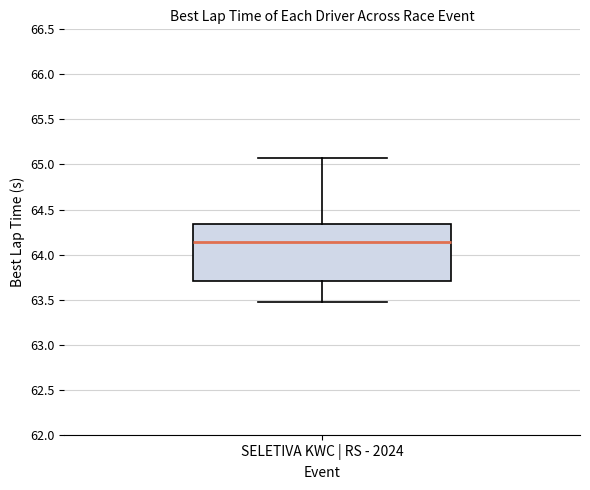

Read this box plot against the y-axis: the position of the median line, the range covered by the box, and the ends of both whiskers. The values are not printed on the chart, so give them approximately, as read against the axis.

median 64.15, box 63.70 to 64.35, whiskers 63.45 to 65.10